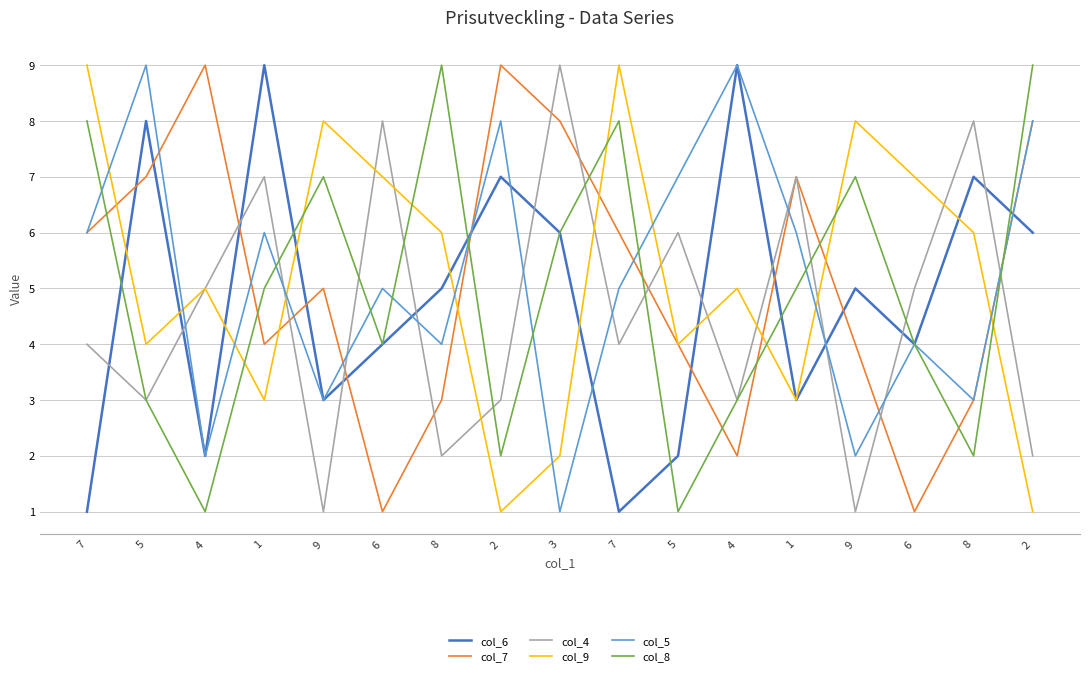

What is the difference between the col_4 values at 1 and 7?

3